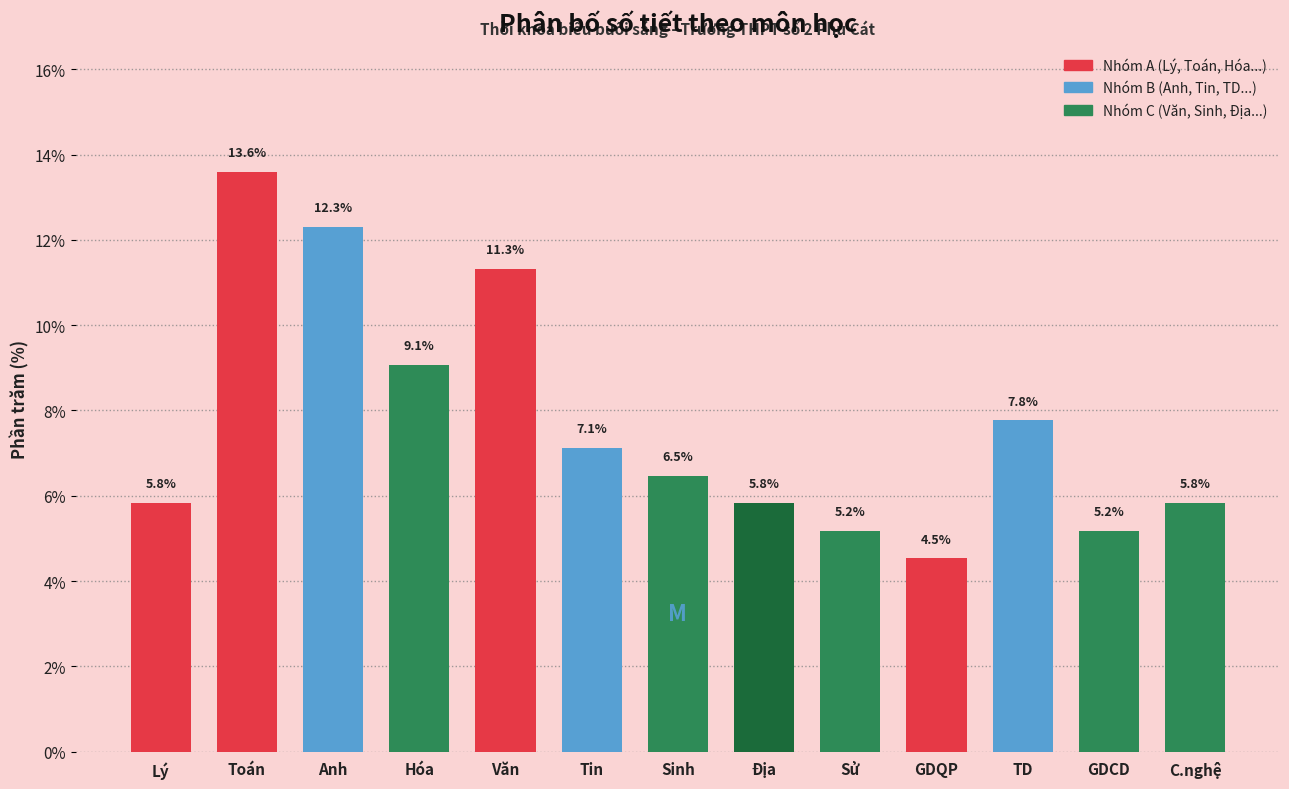

Reading left to right, what are all the values shown in this chart?

Lý=5.8	Toán=13.6	Anh=12.3	Hóa=9.1	Văn=11.3	Tin=7.1	Sinh=6.5	Địa=5.8	Sử=5.2	GDQP=4.5	TD=7.8	GDCD=5.2	C.nghệ=5.8